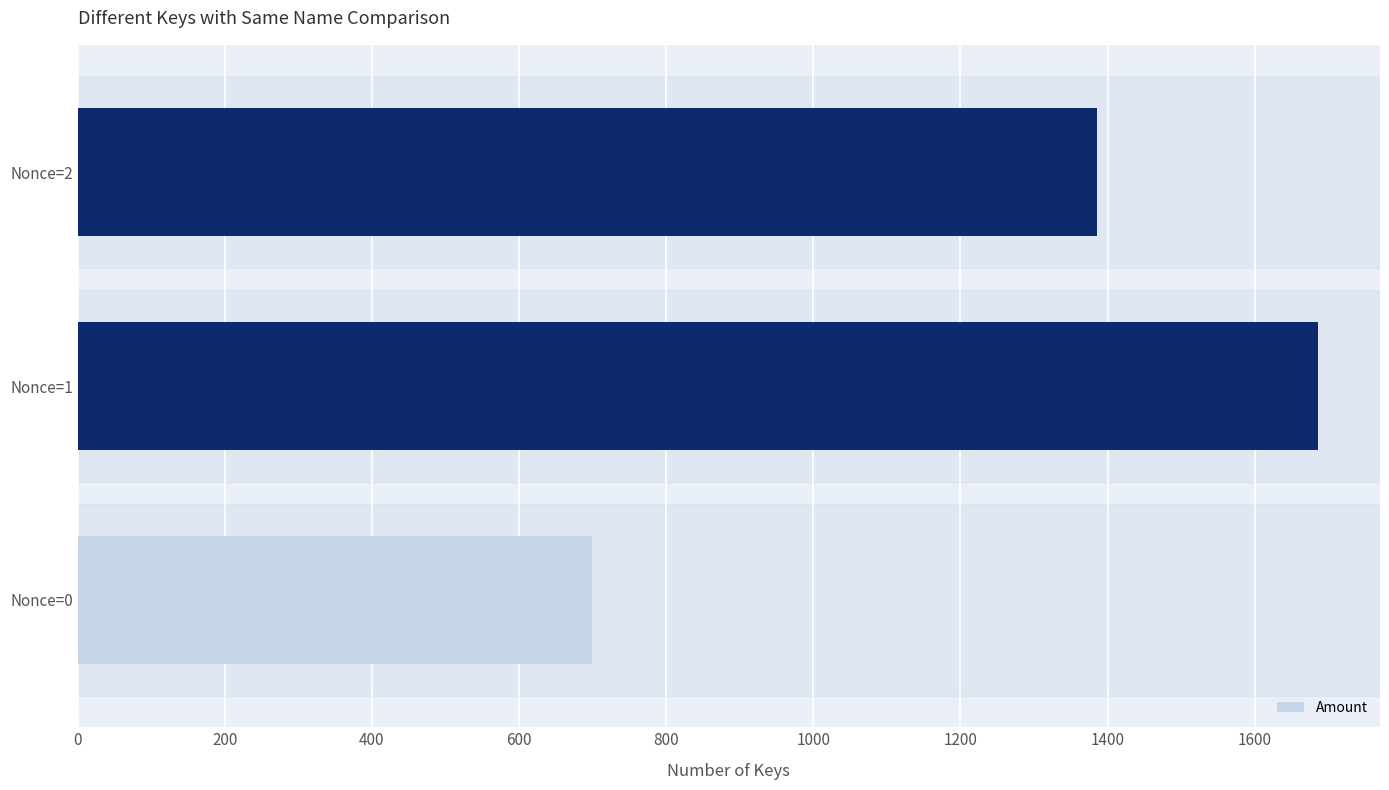

Rank the categories by value from highest to lowest.

Nonce=1, Nonce=2, Nonce=0